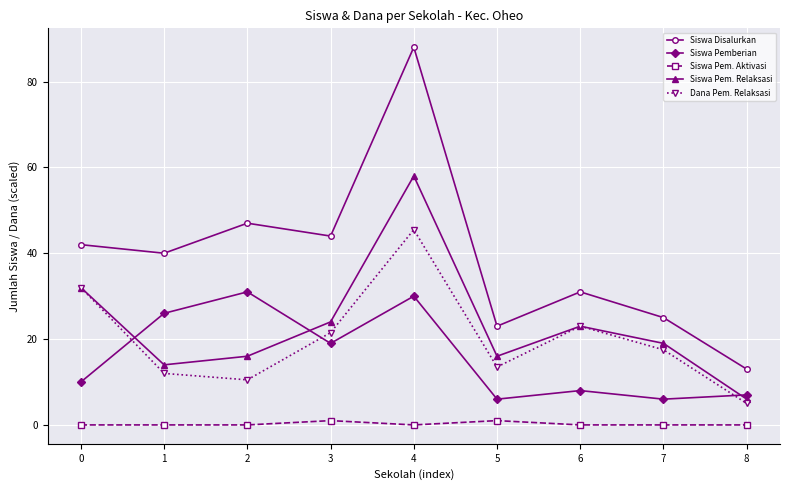

Is this an area chart (filled region under the line)?

No